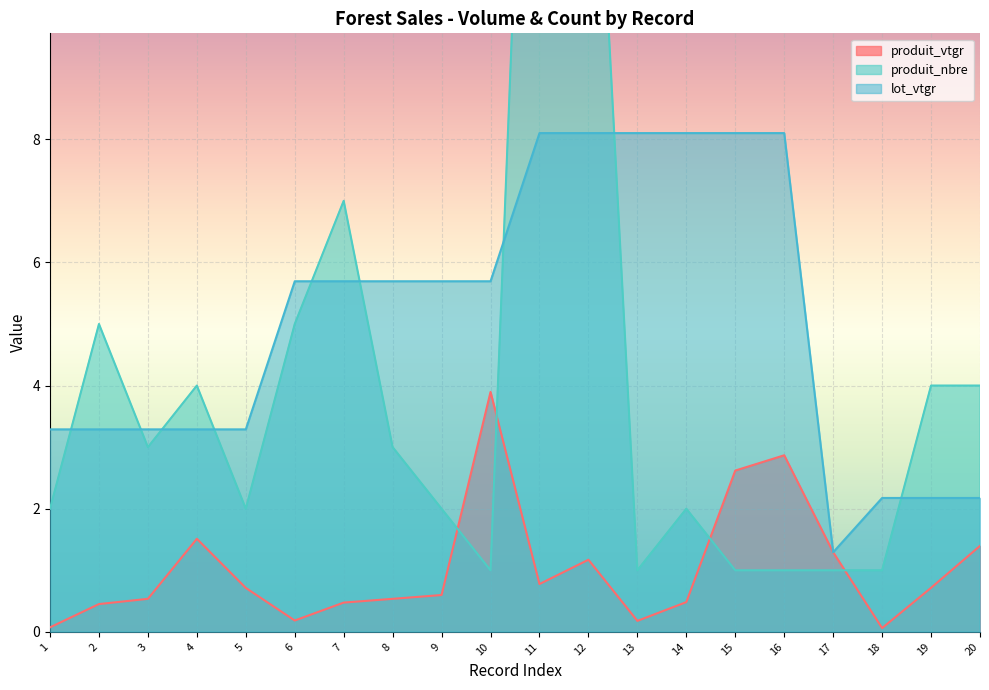

In produit_vtgr, how many points are higher than both neighbors (excluding endpoints)?

4